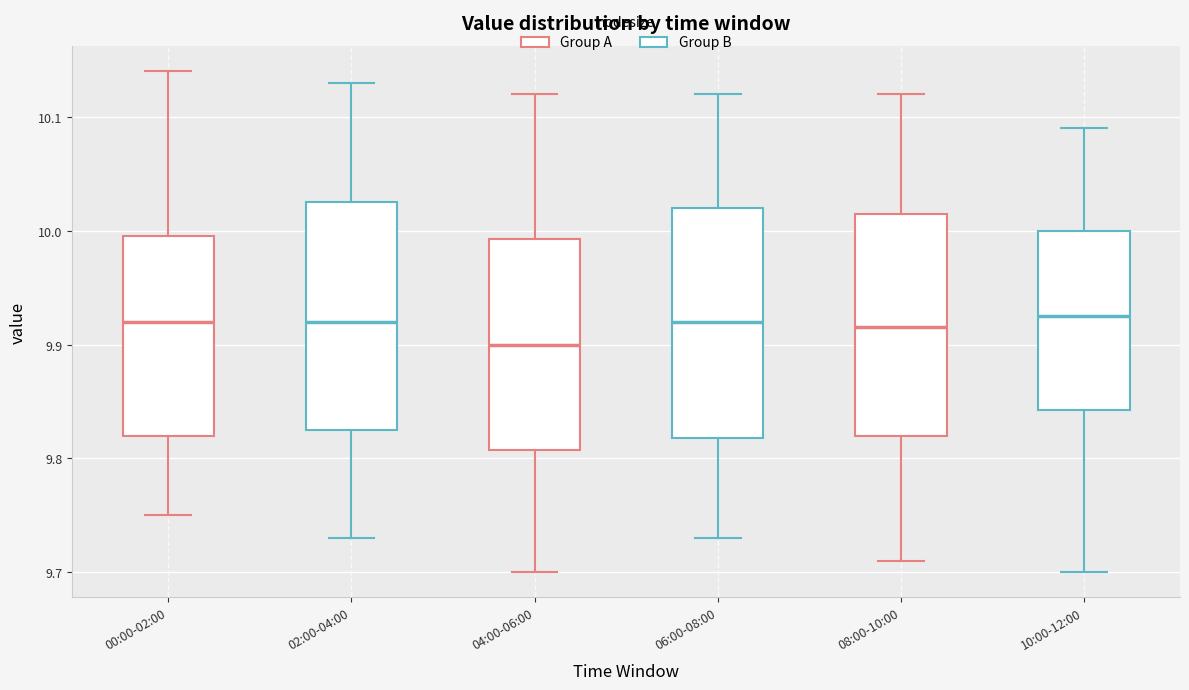

Reading left to right, transcribe this box plot: for each box, give where its median line is, the range the box spans, and where its two whiskers end, as read against the y-axis. The values are not printed on the chart, so give them approximately, as read against the axis.

00:00-02:00: median 9.92, box 9.82 to 10.00, whiskers 9.75 to 10.14
02:00-04:00: median 9.92, box 9.83 to 10.03, whiskers 9.73 to 10.13
04:00-06:00: median 9.90, box 9.81 to 9.99, whiskers 9.70 to 10.12
06:00-08:00: median 9.92, box 9.82 to 10.02, whiskers 9.73 to 10.12
08:00-10:00: median 9.92, box 9.82 to 10.02, whiskers 9.71 to 10.12
10:00-12:00: median 9.93, box 9.84 to 10.00, whiskers 9.70 to 10.09